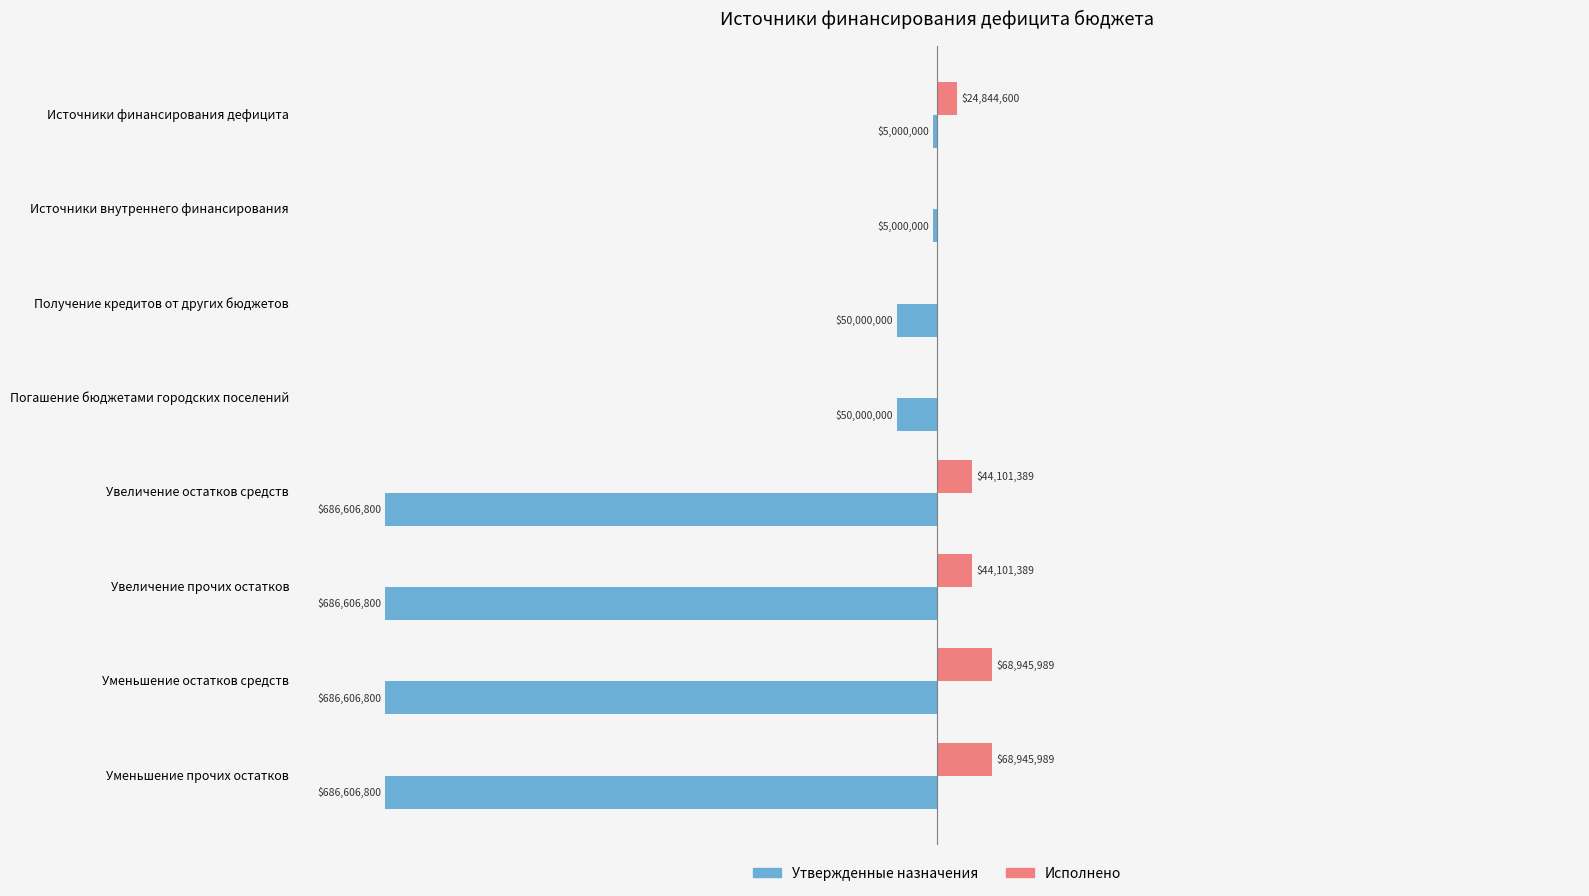

What are all the series names shown in the legend?

Утвержденные назначения, Исполнено